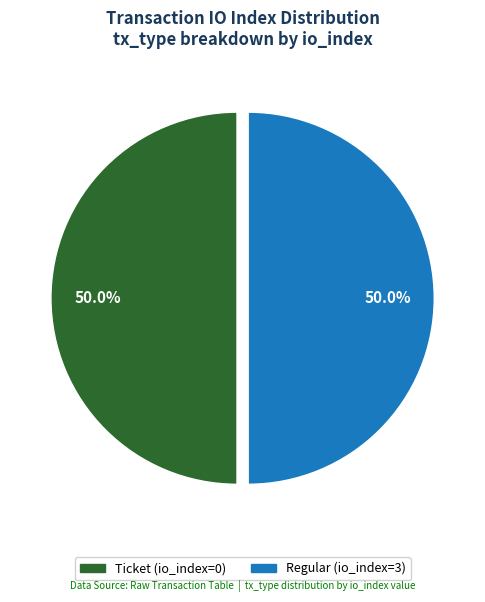

Count the number of slices in the pie.

2